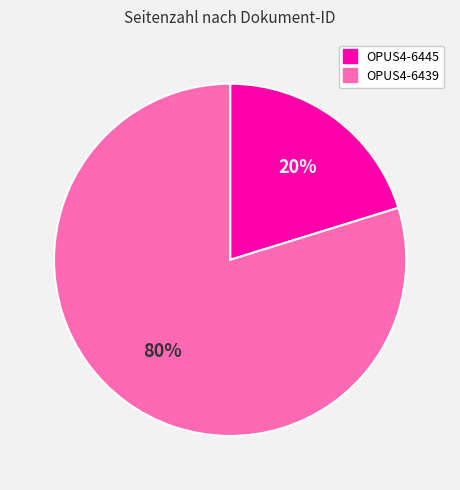

How many segments does this pie chart have?

2